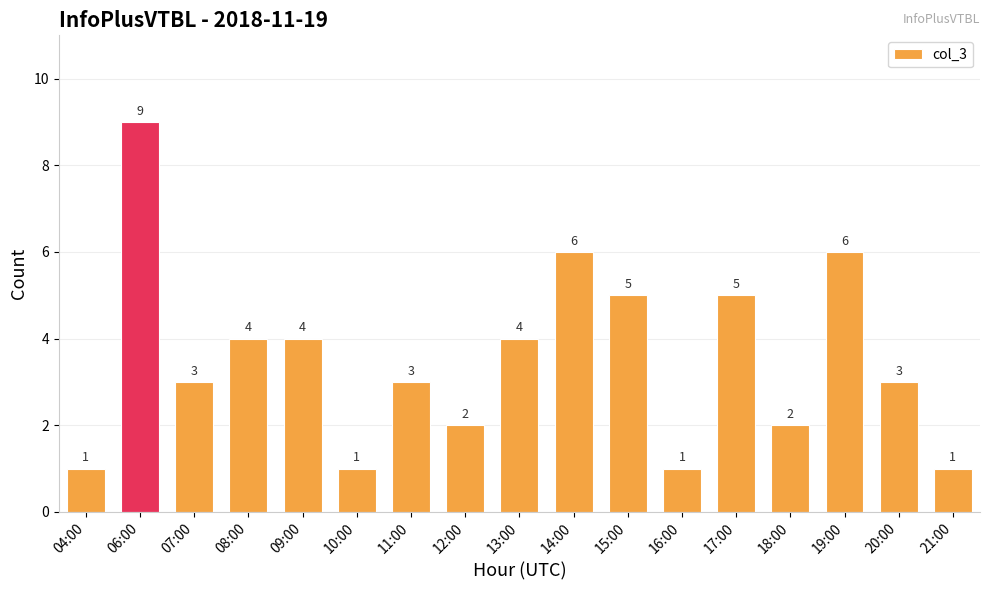

How many bars are there in total?

17